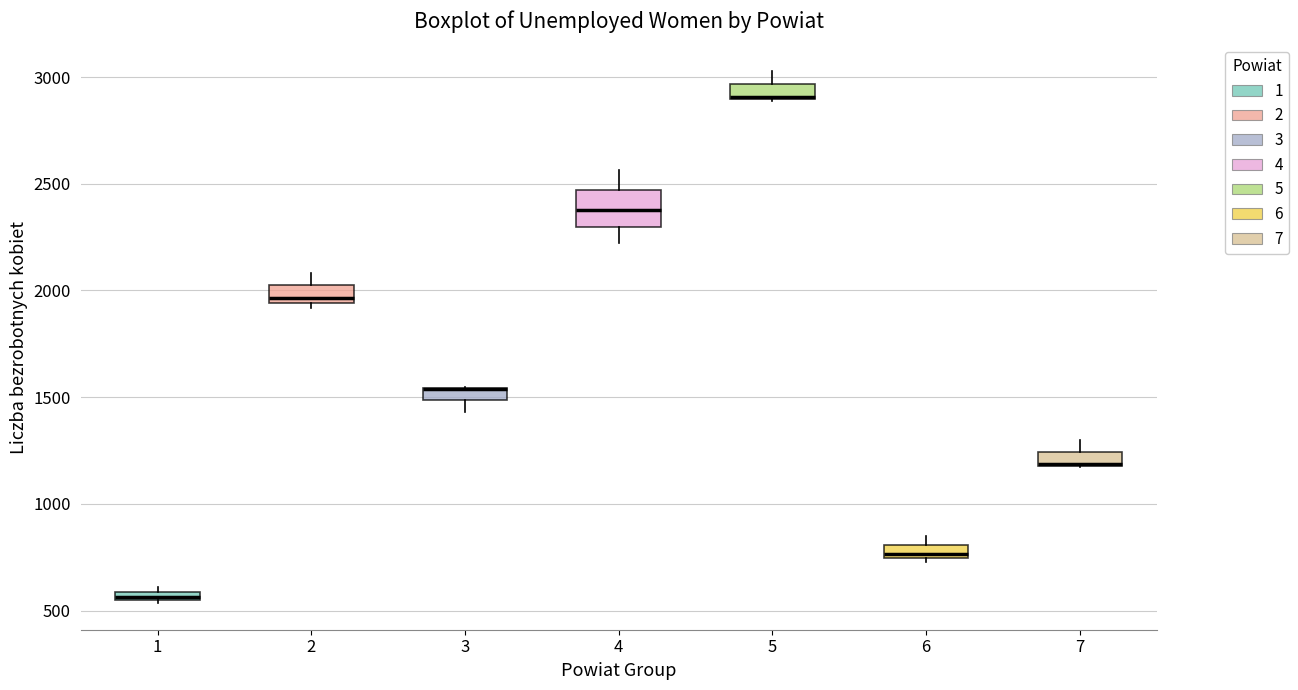

Which box is the tallest, from its lower edge to its upper edge?

4